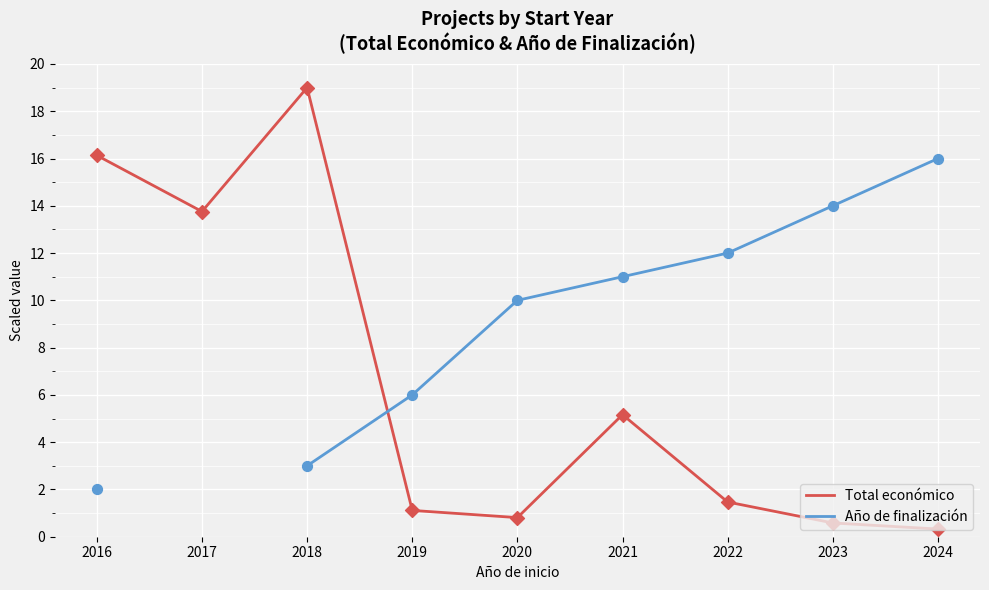

At which category is the sum across all series the highest?

2018